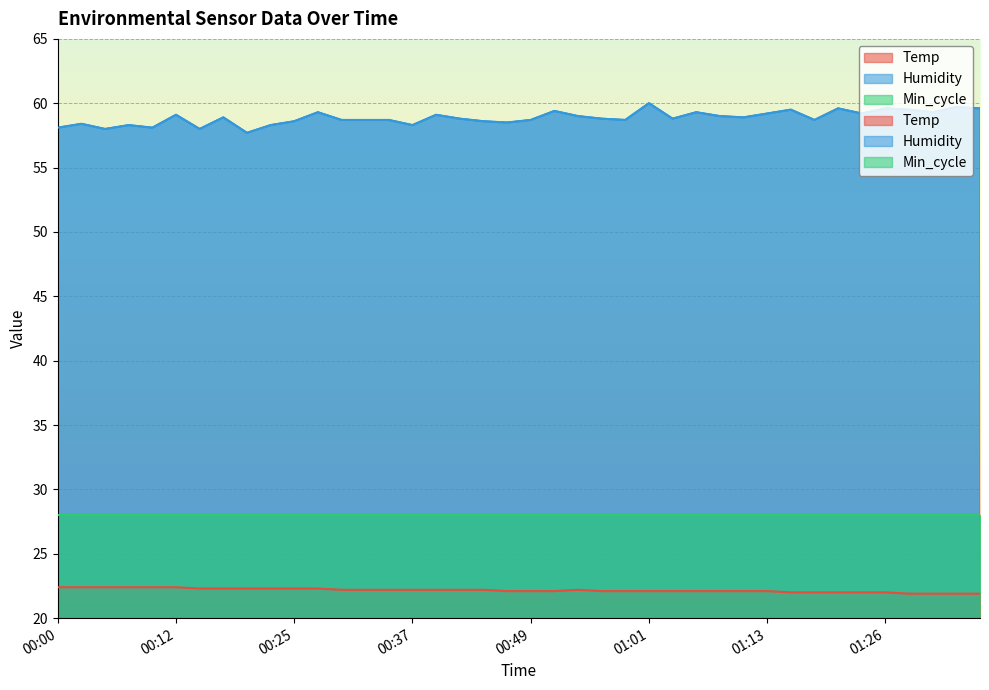

Where is Temp nearest to the value 22?

01:16